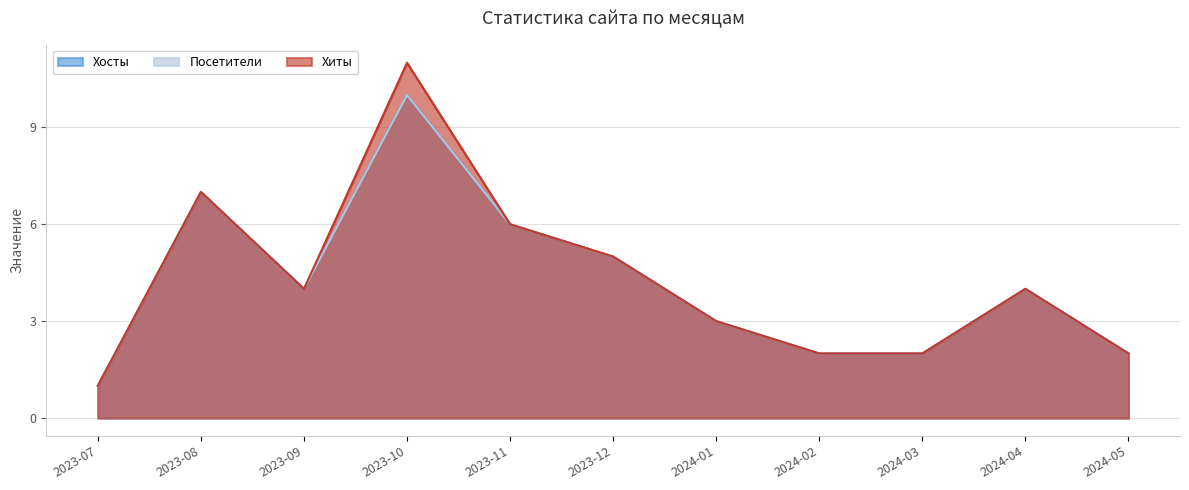

Where does the Хиты series first go above 4?

2023-08